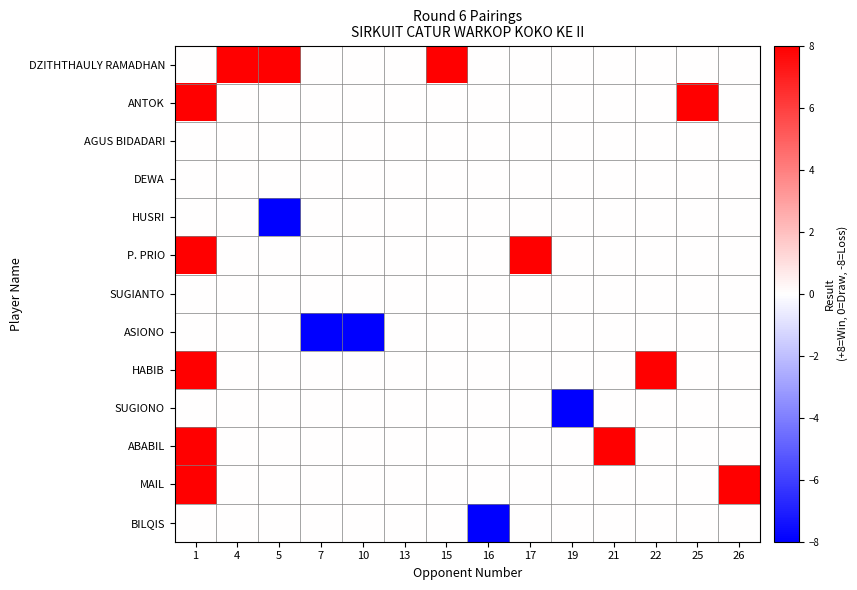

What is the total value across all series at 10?

-8